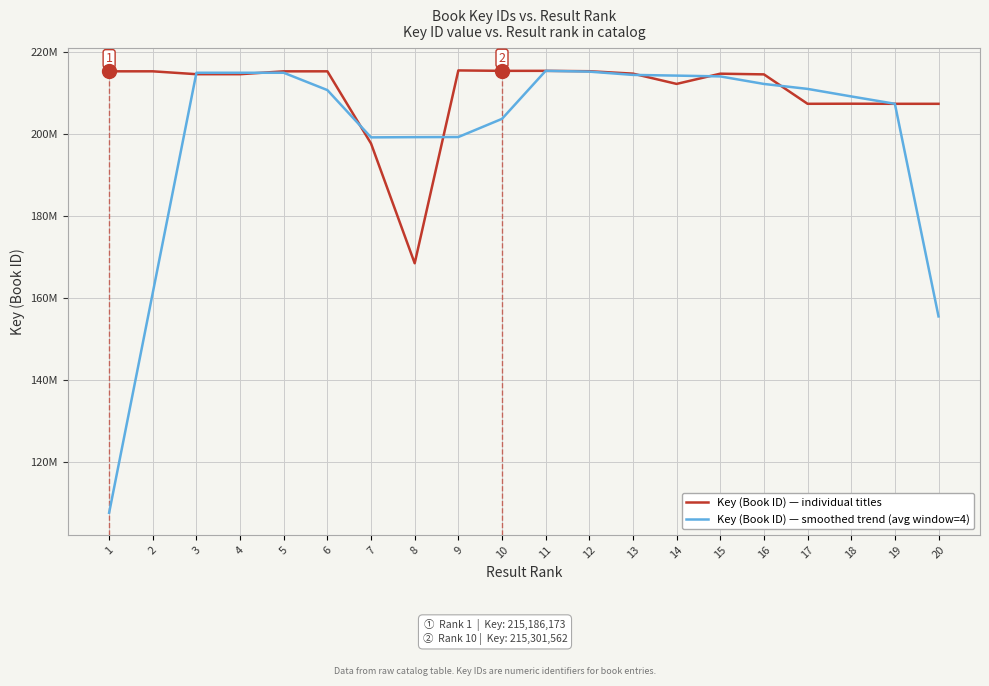

Where does the Key (Book ID) — individual titles series first go above 214607880?

1